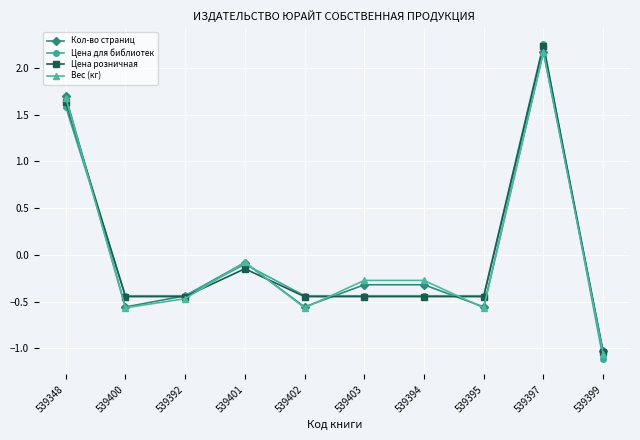

The value of Вес (кг) at 539395 is -0.9. True or false?

False